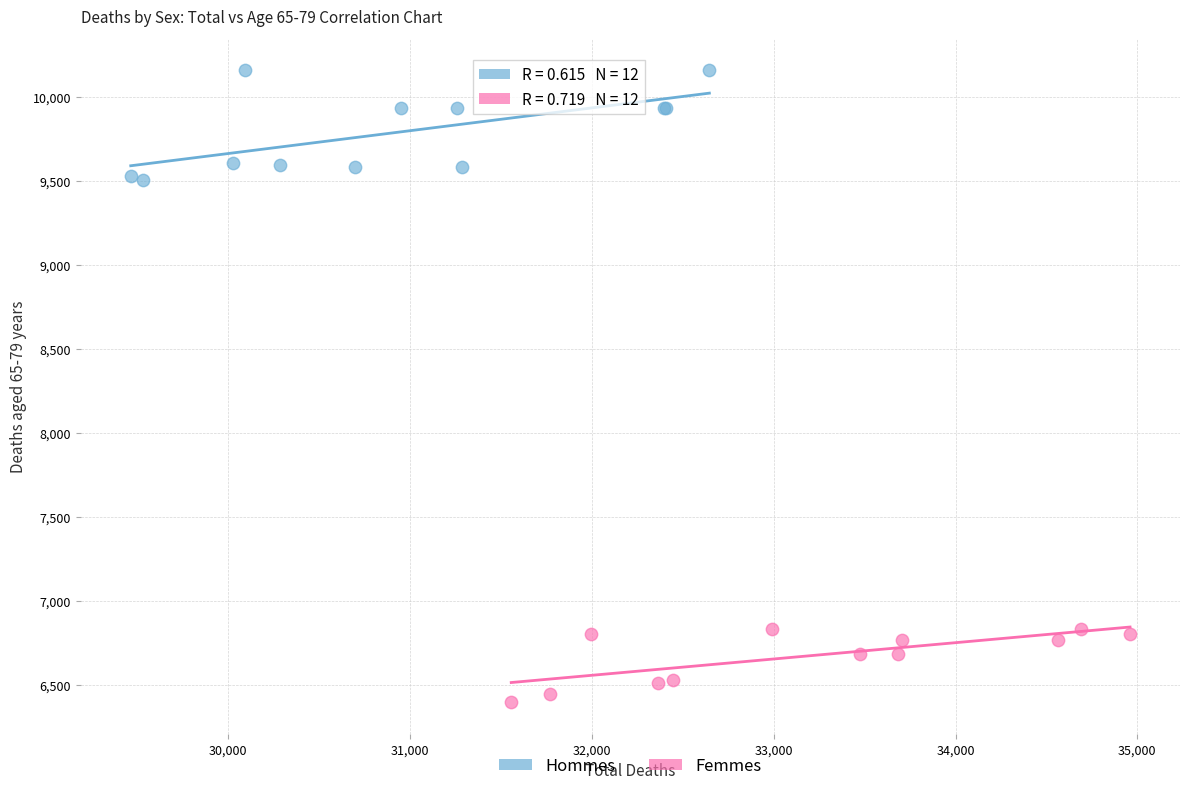

What are all the series names shown in the legend?

Hommes, Femmes